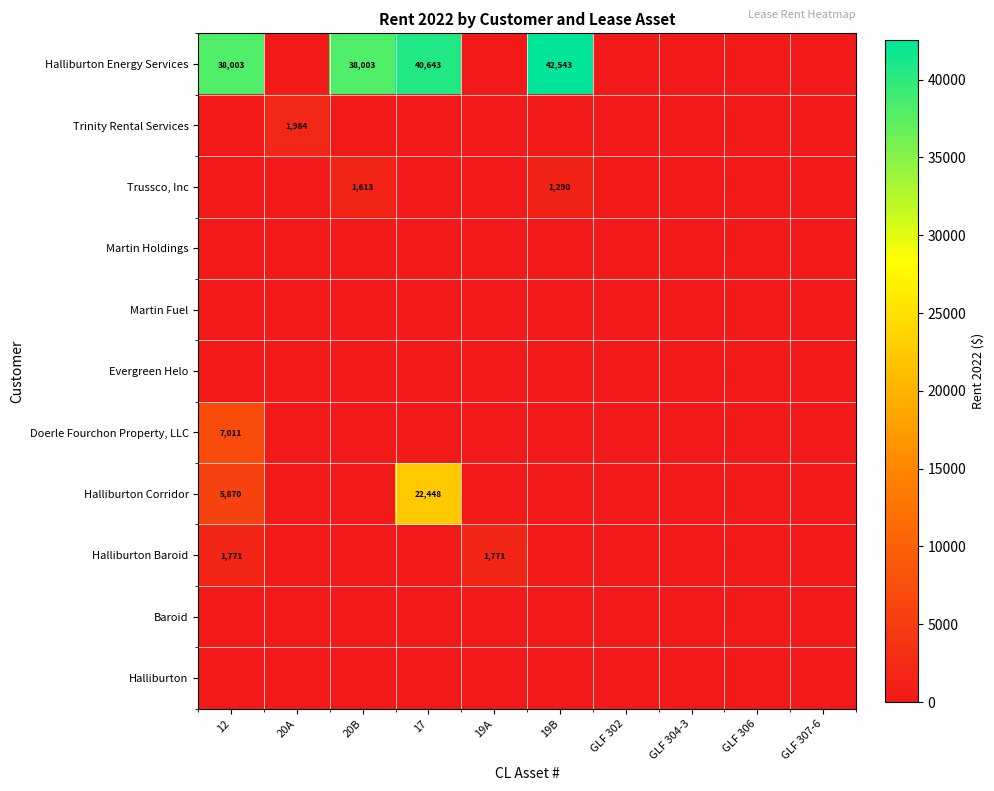

Rank the series at 19A from highest to lowest value.

Halliburton Baroid, Halliburton Energy Services, Trinity Rental Services, Trussco, Inc, Martin Holdings, Martin Fuel, Evergreen Helo, Doerle Fourchon Property, LLC, Halliburton Corridor, Baroid, Halliburton